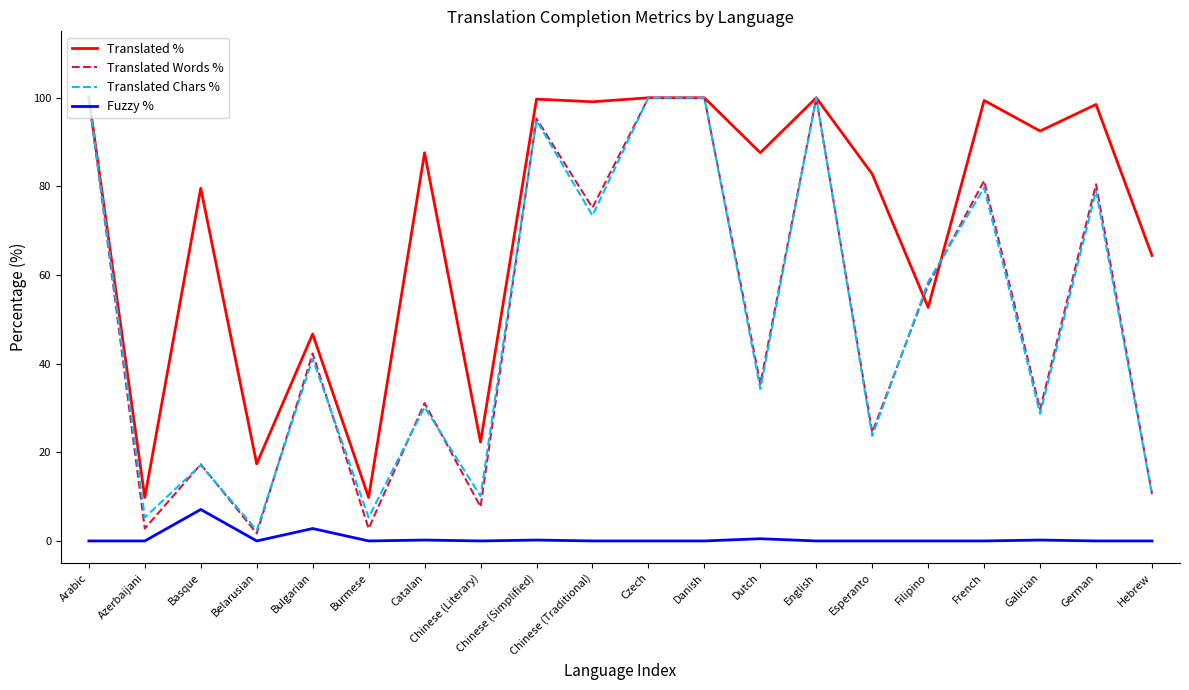

What is the sum of all Fuzzy % values?

11.0